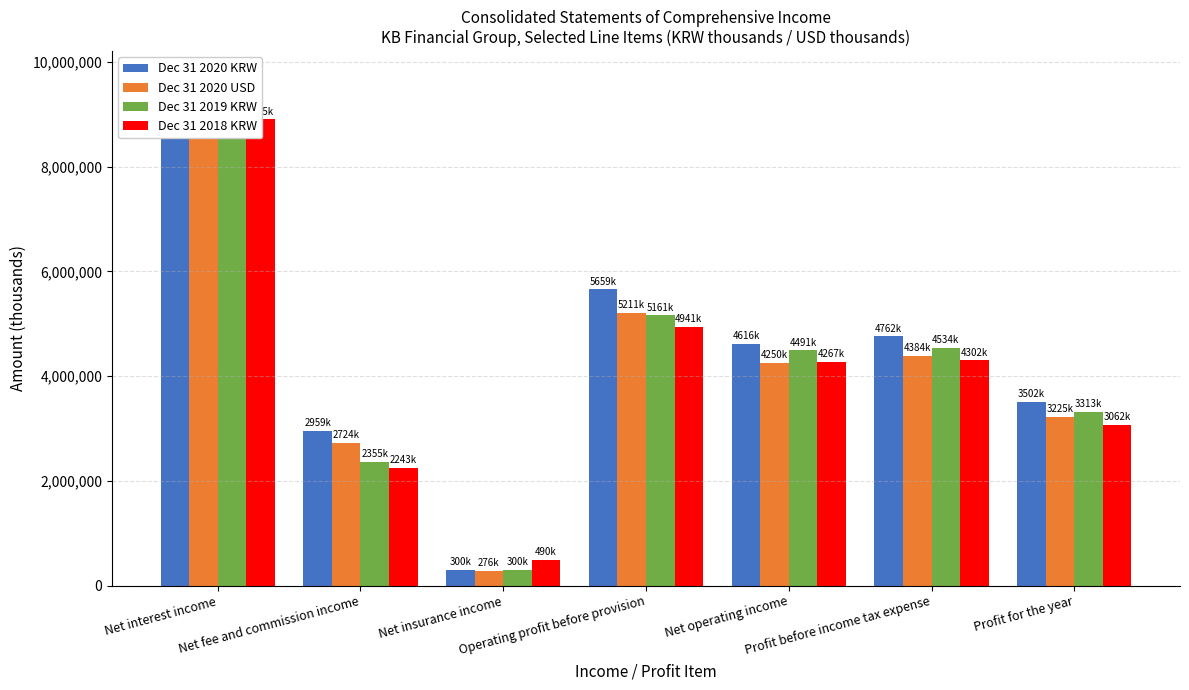

Between Net interest income and Profit before income tax expense, which is larger?

Net interest income